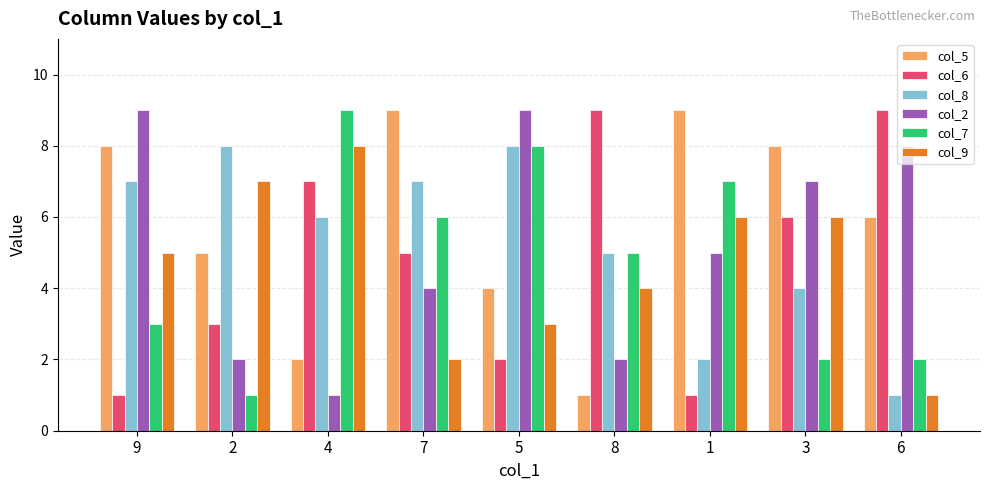

How many values in the col_9 series are below 5?

4